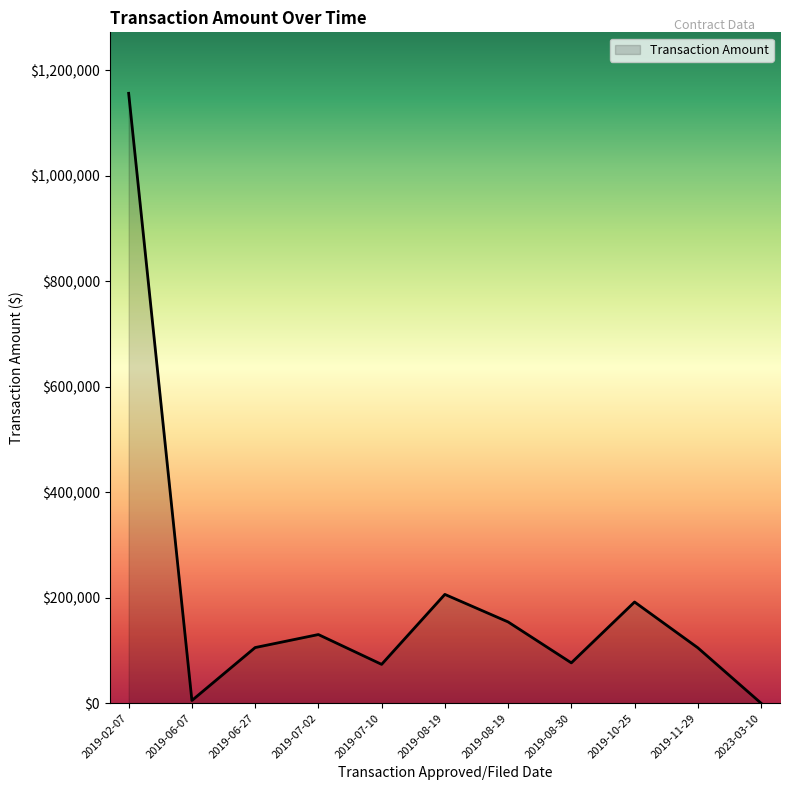

Rank the categories by value from lowest to highest.

2023-03-10, 2019-06-07, 2019-07-10, 2019-08-30, 2019-11-29, 2019-06-27, 2019-07-02, 2019-08-19, 2019-10-25, 2019-08-19, 2019-02-07